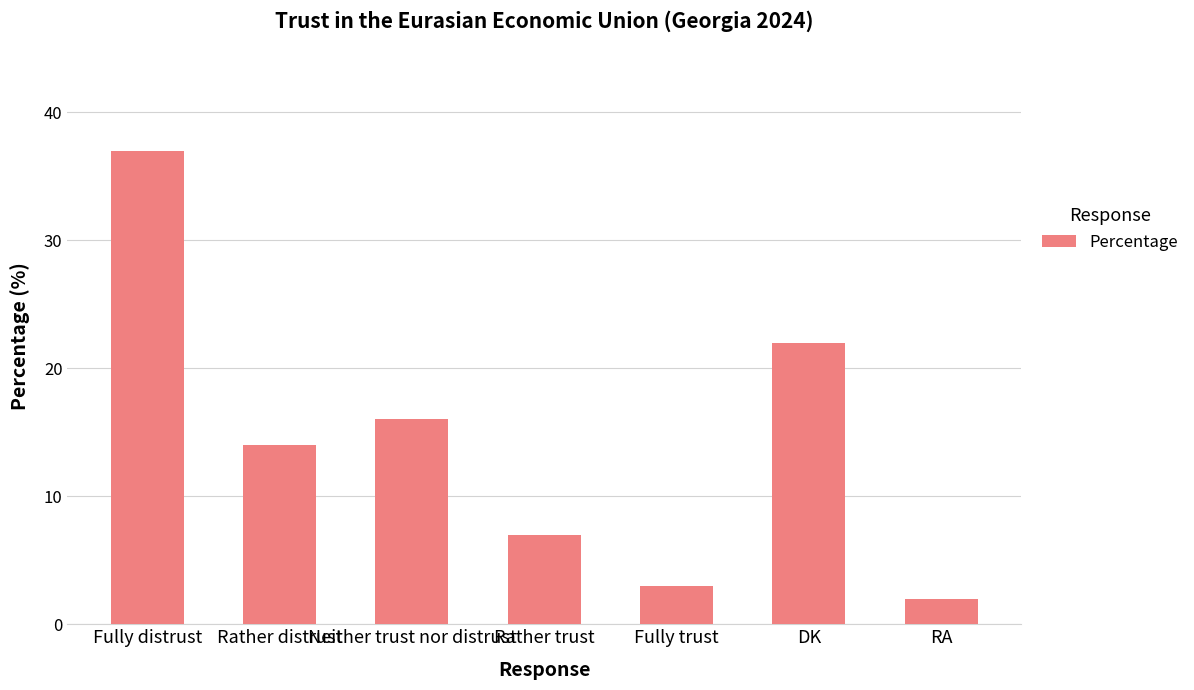

Reading left to right, what are all the values shown in this chart?

Fully distrust=37	Rather distrust=14	Neither trust nor distrust=16	Rather trust=7	Fully trust=3	DK=22	RA=2